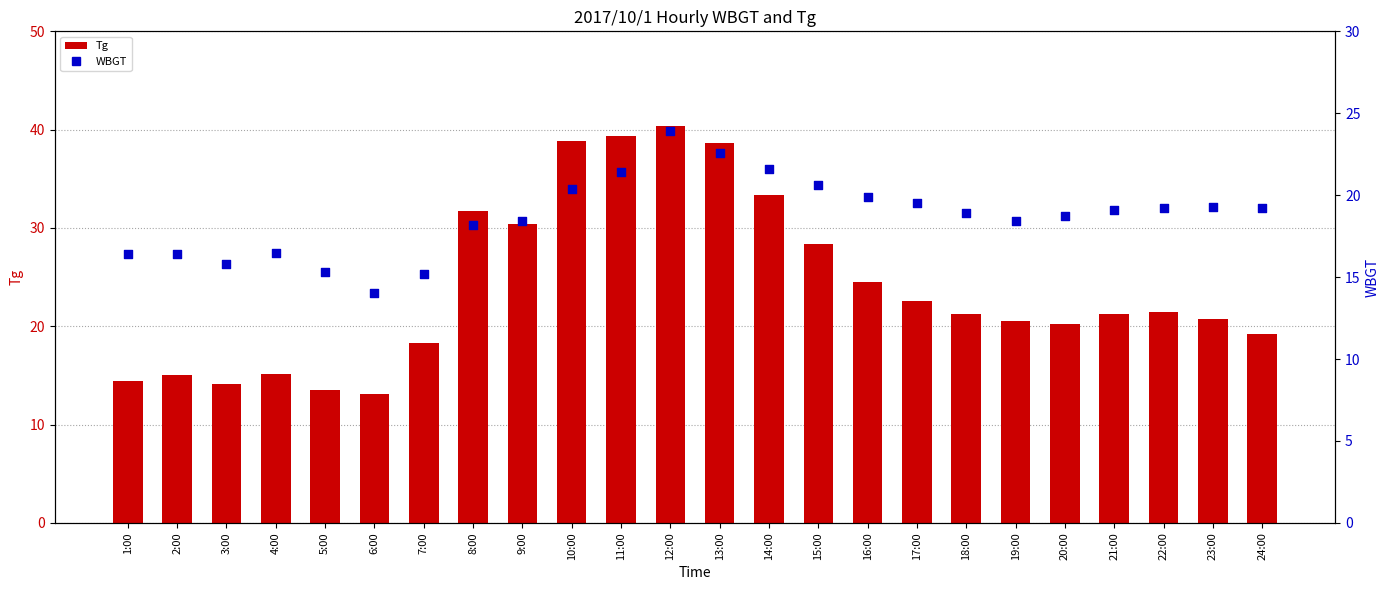

Which series has the largest total across all categories?

Tg